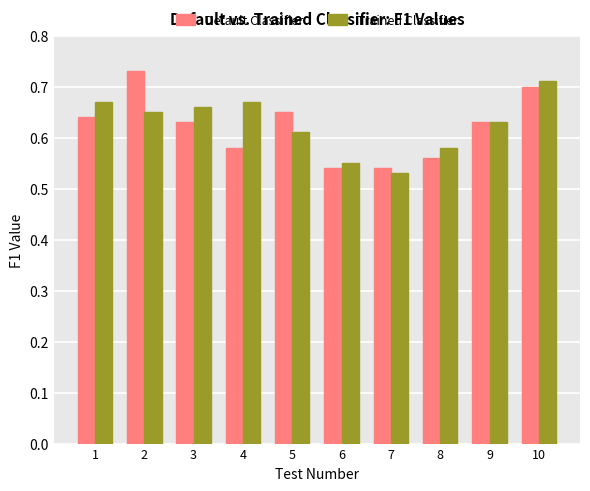

Between 3 and 7, which series saw the biggest shift?

Trained Classifier